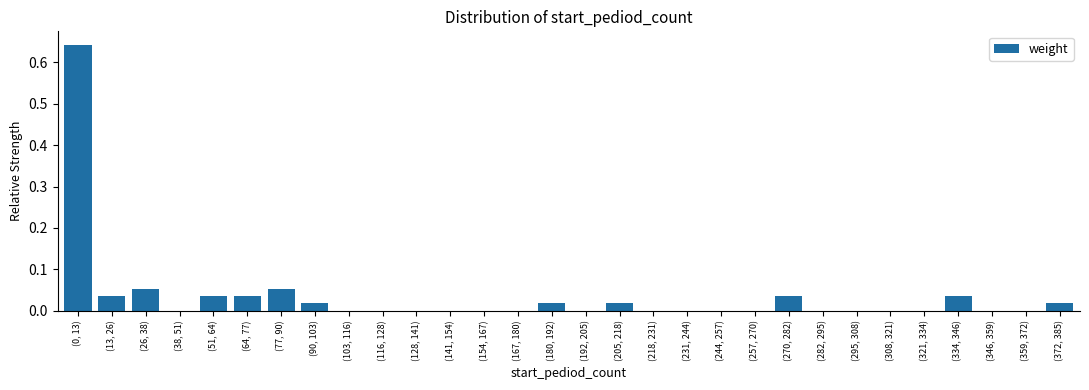

Which has a higher value, (90, 103) or (64, 77)?

(64, 77)